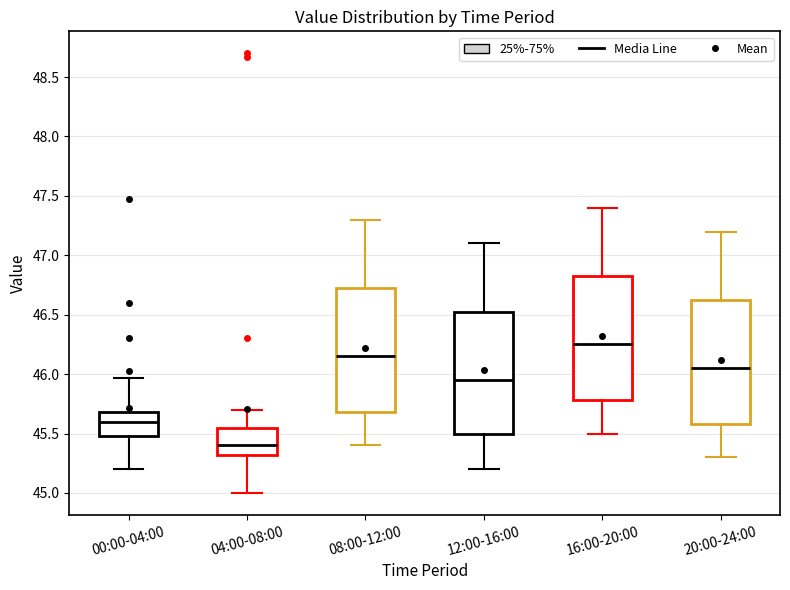

Where does the median line of the box for 00:00-04:00 sit on the y-axis? The values are not printed on the chart, so give them approximately, as read against the axis.

45.60